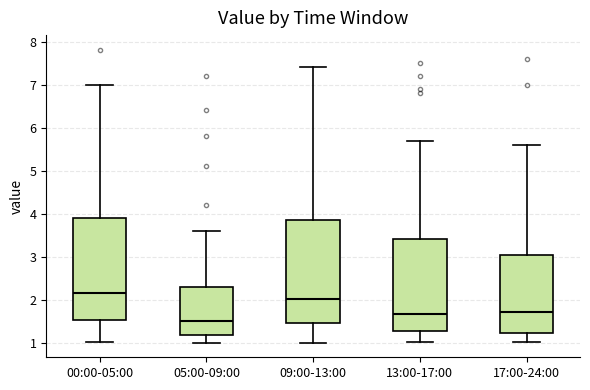

Reading left to right, read every box against the y-axis: the position of its median line, the range the box covers, and the ends of its whiskers. The values are not printed on the chart, so give them approximately, as read against the axis.

00:00-05:00: median 2.2, box 1.5 to 3.9, whiskers 1.0 to 7.0
05:00-09:00: median 1.5, box 1.2 to 2.3, whiskers 1.0 to 3.6
09:00-13:00: median 2.0, box 1.5 to 3.9, whiskers 1.0 to 7.4
13:00-17:00: median 1.7, box 1.3 to 3.4, whiskers 1.0 to 5.7
17:00-24:00: median 1.7, box 1.2 to 3.0, whiskers 1.0 to 5.6